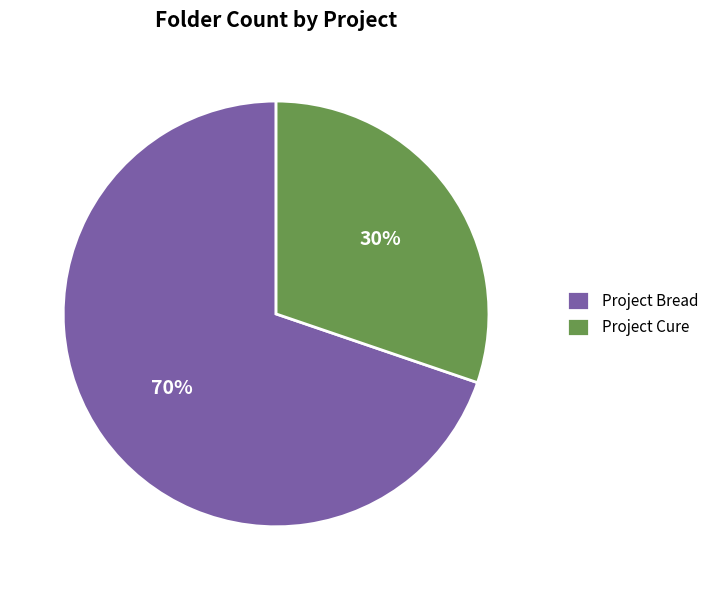

How many slices are in this pie chart?

2